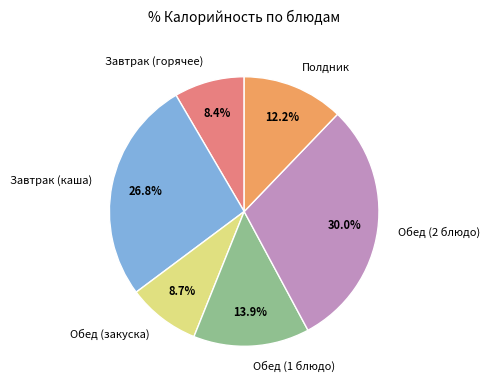

Does Обед (2 блюдо) represent more than half of the total?

No